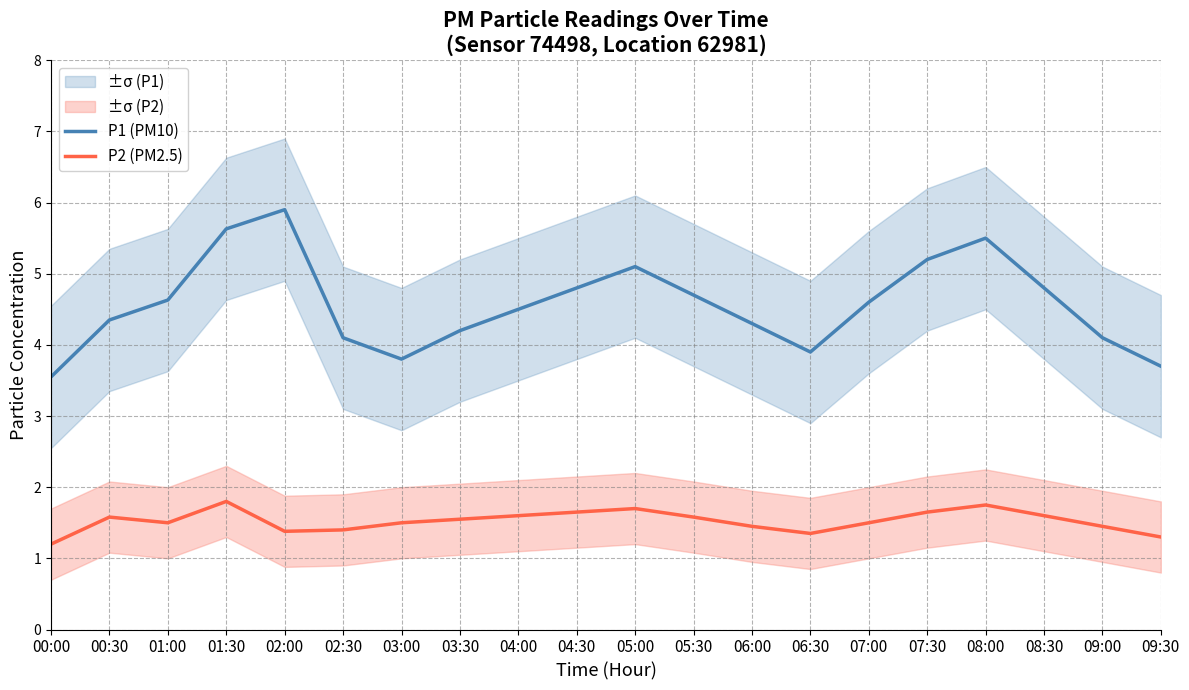

True or false: P2 (PM2.5) has more than 1 points higher than both neighbors.

True